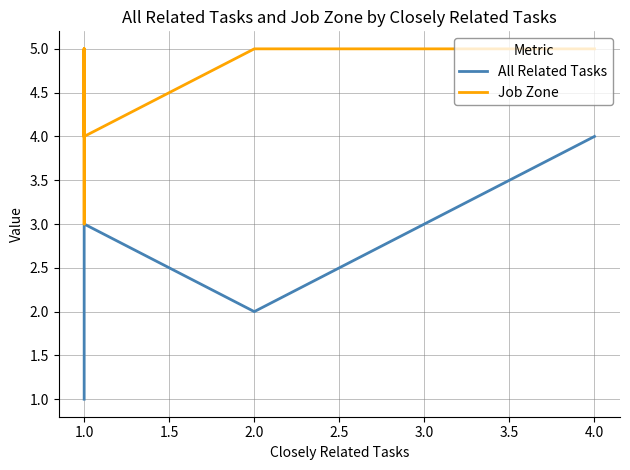

Reading right to left, transcribe all the data shown in this chart.

All Related Tasks: 1	1	1	1	1	1	1	3	2	2	2	2	2	3	4
Job Zone: 4	5	3	5	5	4	5	4	5	5	5	5	5	5	5